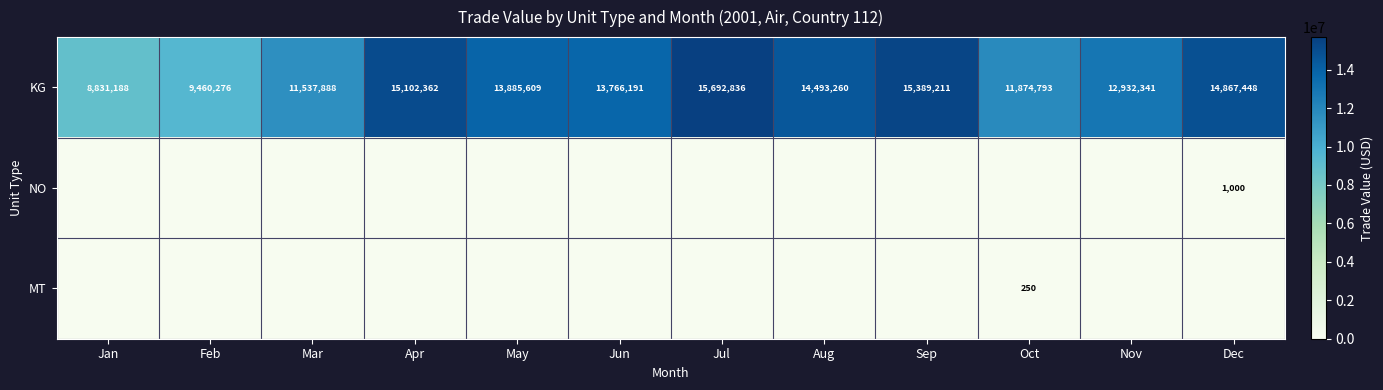

At which label does KG reach its peak?

Jul